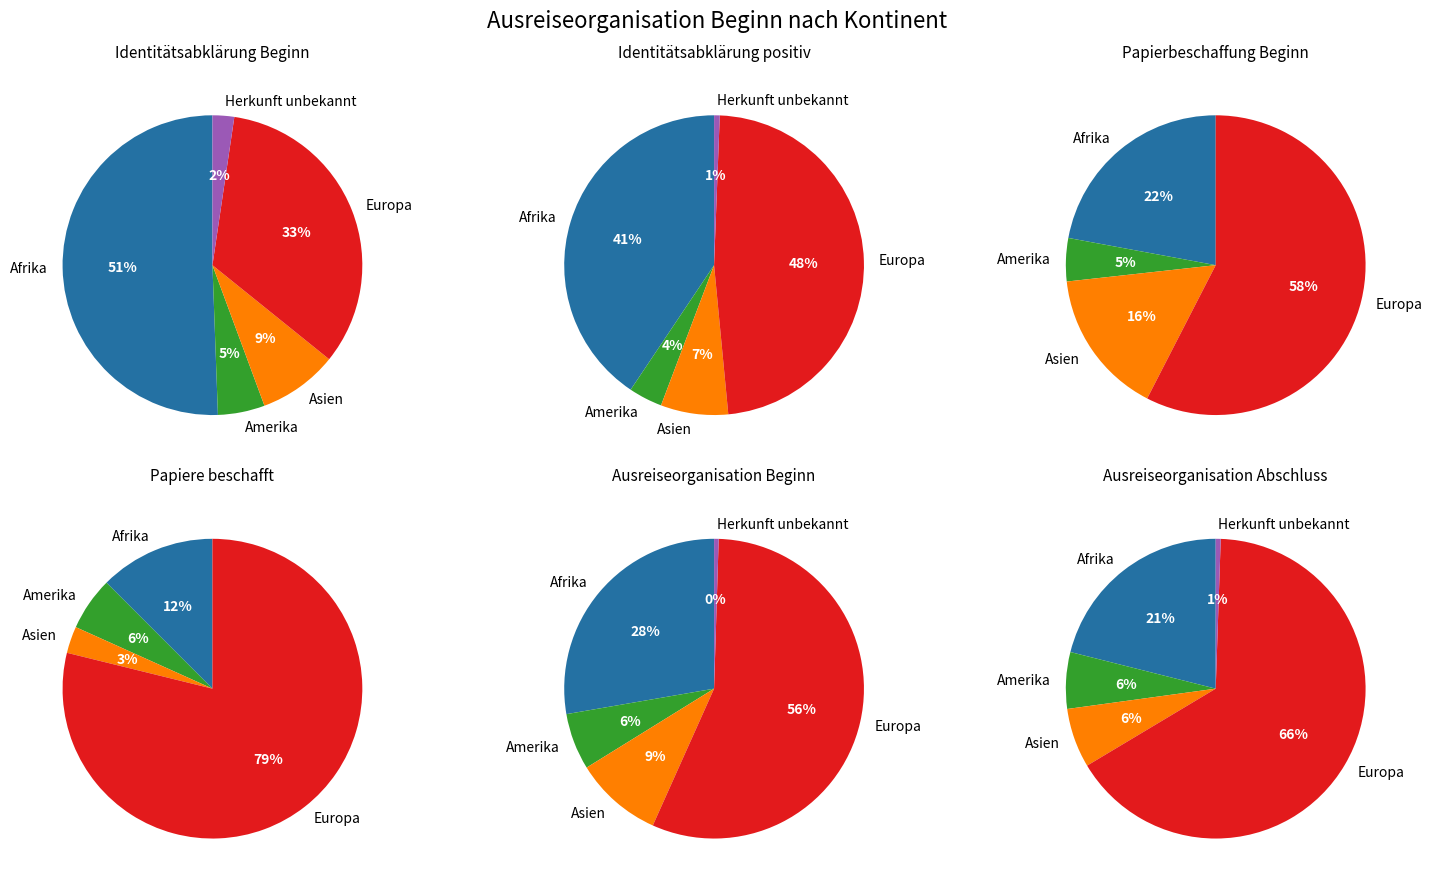

To the nearest percent, what percentage of the pie is Asien?

9%